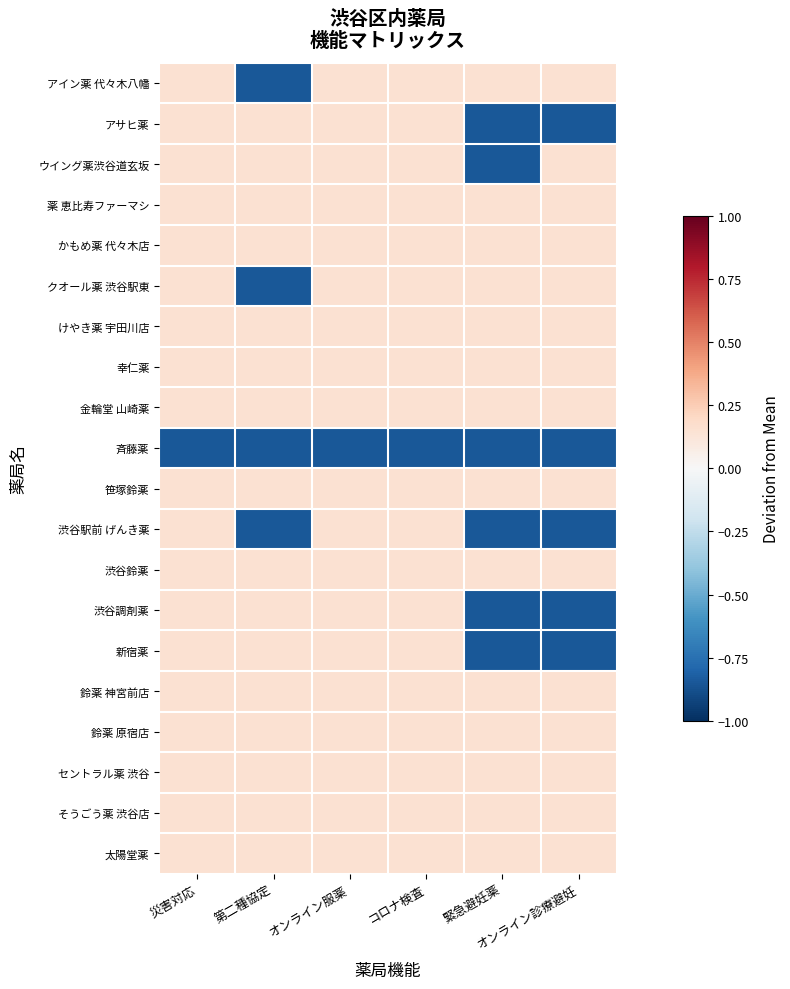

Which category has the highest value across all series?

災害対応